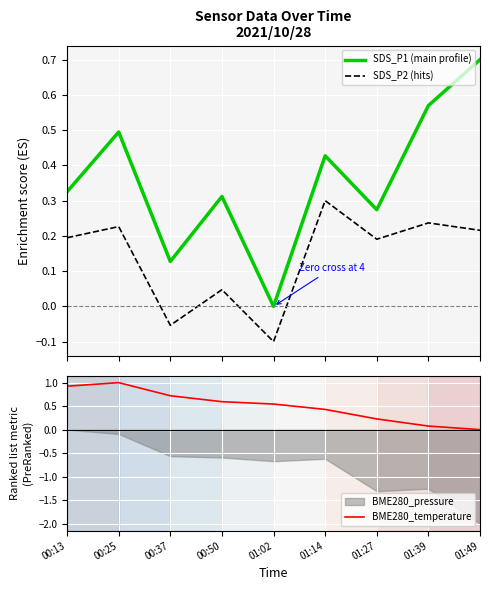

Which series has the widest spread of values?

BME280_temperature